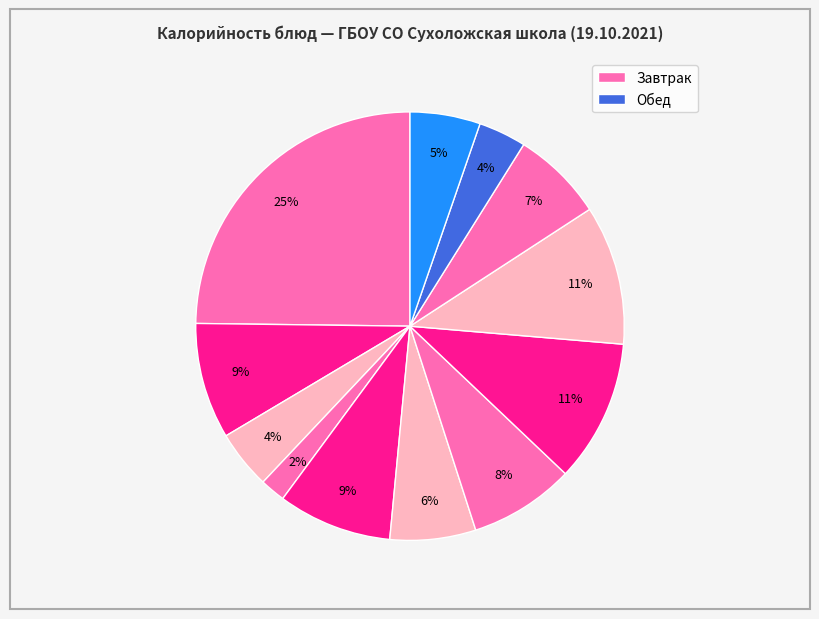

Count the number of slices in the pie.

12